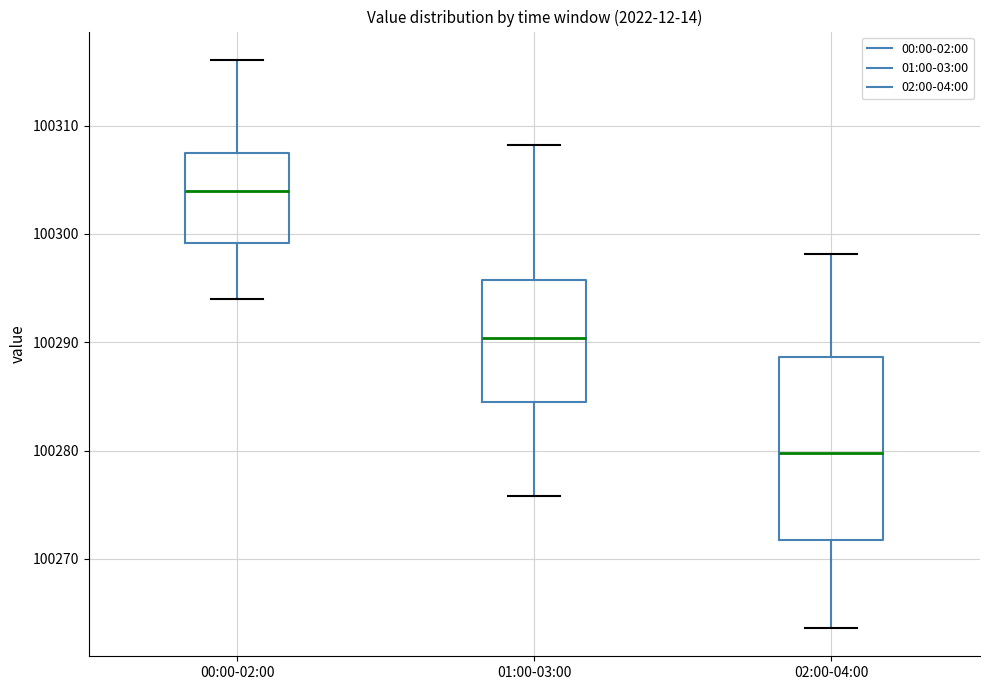

Which box has the lowest median line?

02:00-04:00